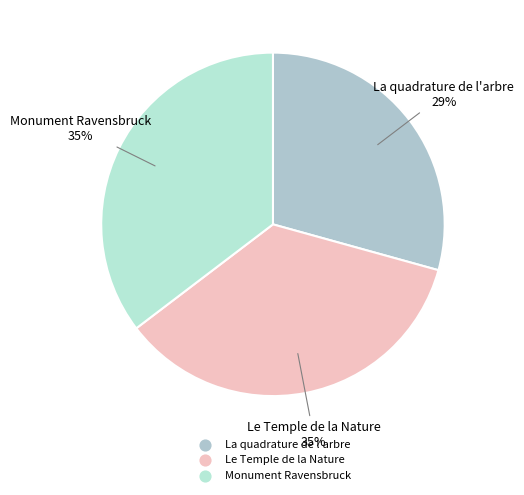

The Le Temple de la Nature slice represents 35% of the pie. True or false?

True